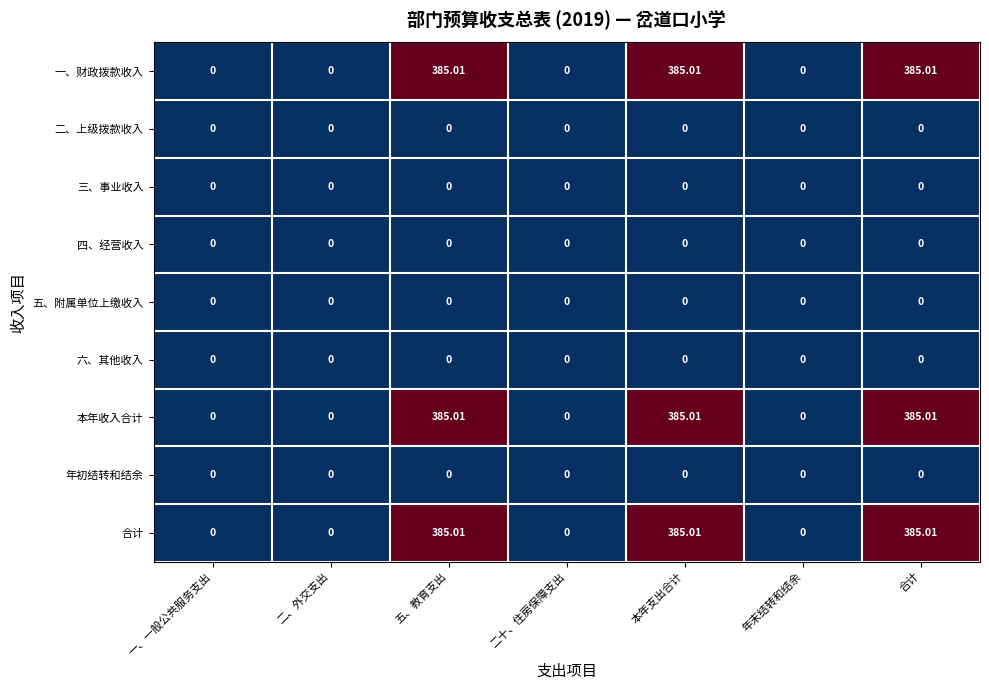

How many distinct data groups are displayed?

9